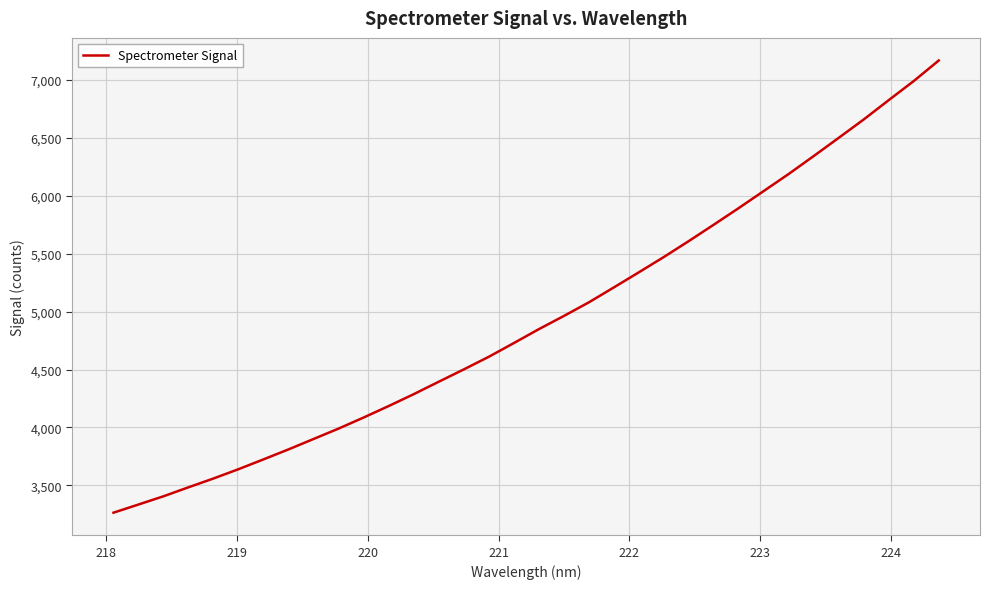

What is the smallest value displayed?

3263.7